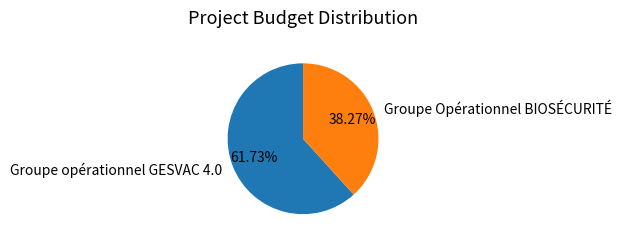

Which category has the smallest portion of the pie?

Groupe Opérationnel BIOSÉCURITÉ